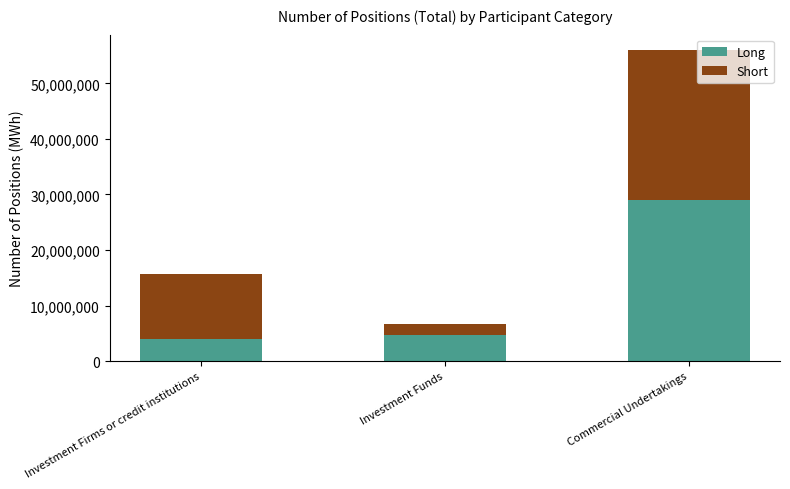

What is the average value of the Long series?

12593682